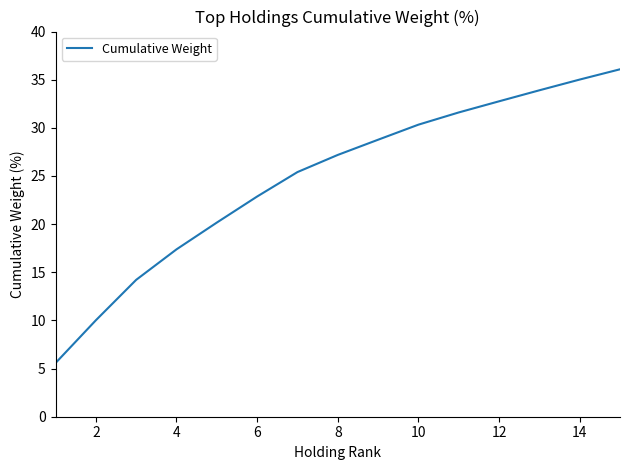

True or false: there are more than 0 points higher than both neighbors.

False